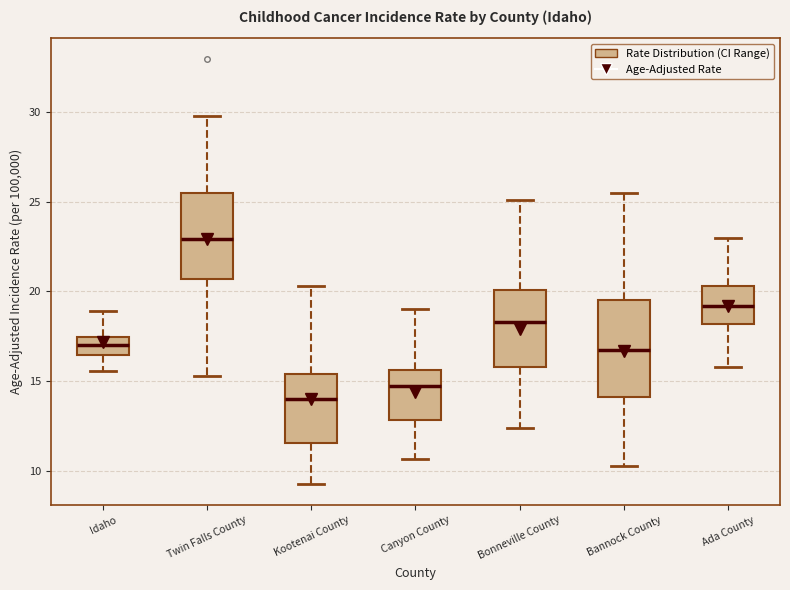

Which box's median line is the lowest?

Kootenai County